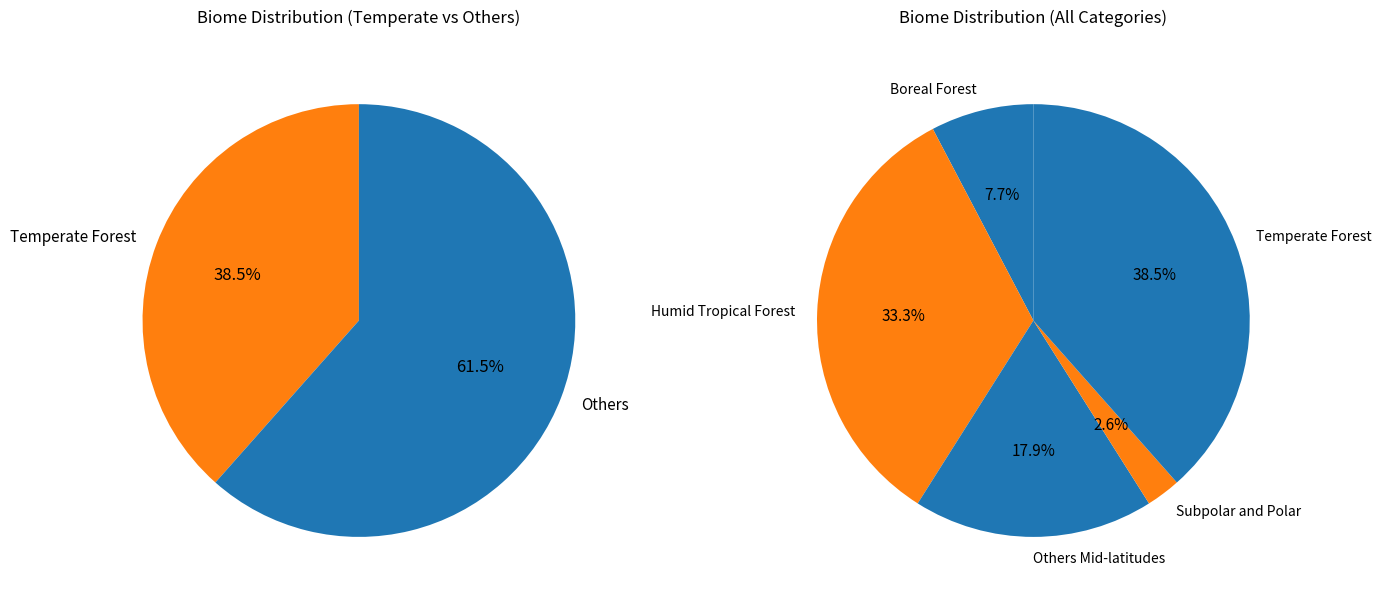

Rank the categories by value from lowest to highest.

Subpolar and Polar, Boreal Forest, Others Mid-latitudes, Humid Tropical Forest, Temperate Forest